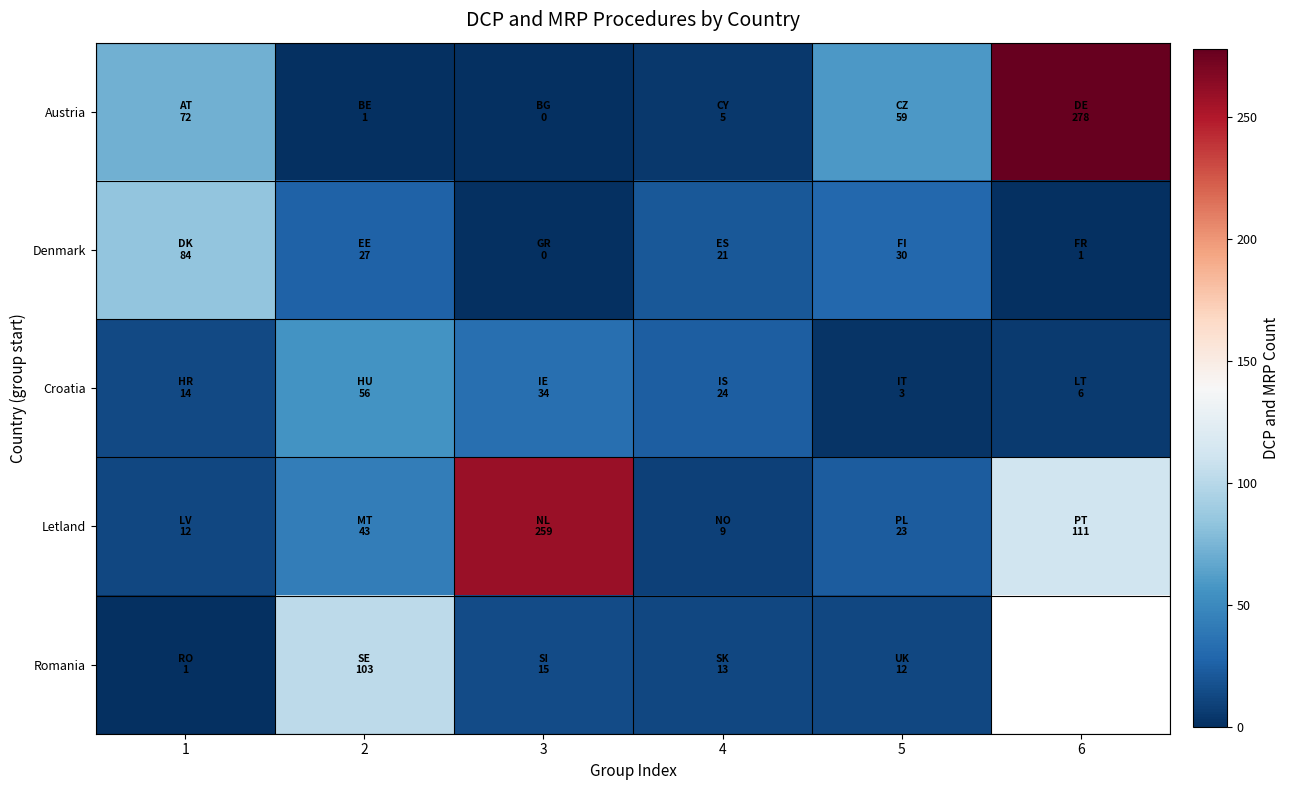

At which category is the sum across all series the highest?

3